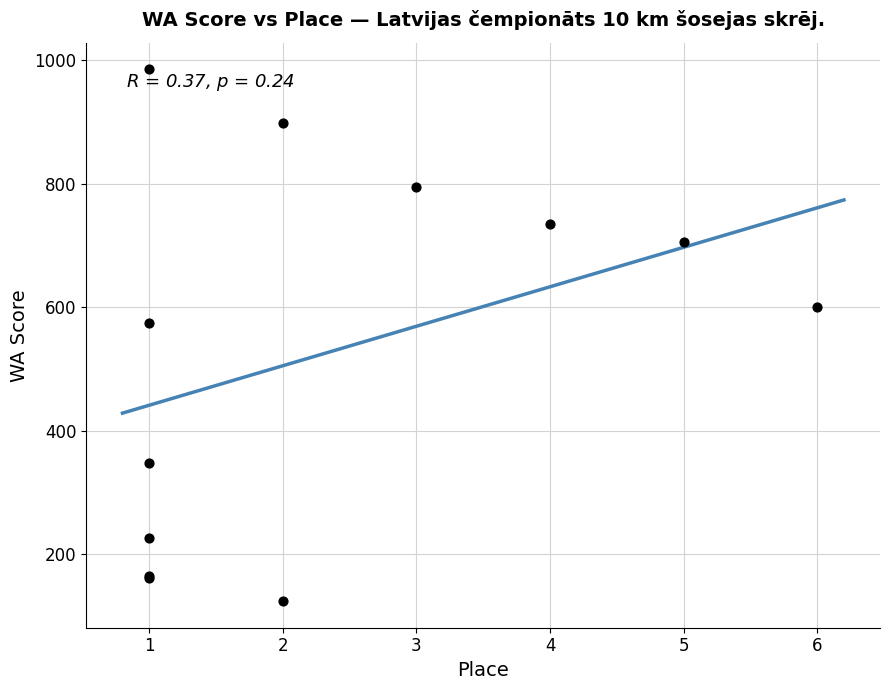

What Y value in the scatter plot is closest to 554?

575